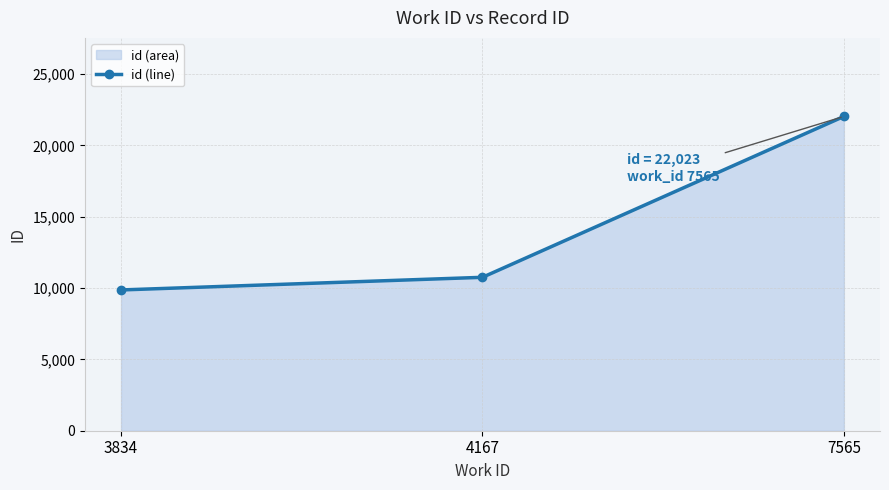

What is the value of the 3rd point from the left?

22023